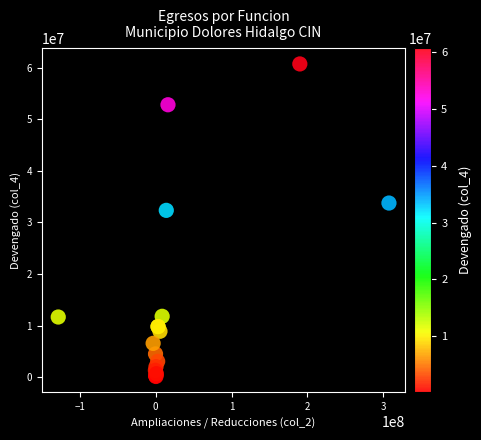

What Y value in the scatter plot is closest to 30425429?

32335712.7